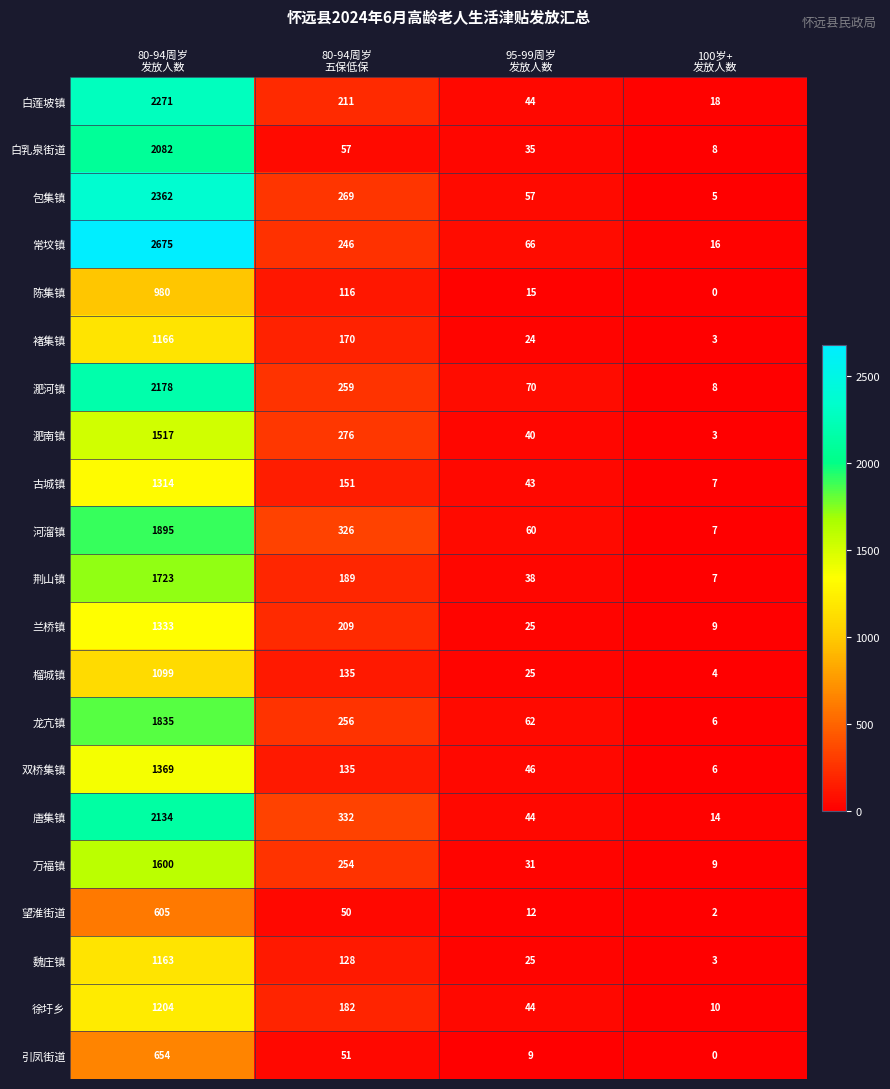

What is the lowest value of the 包集镇 series?

5